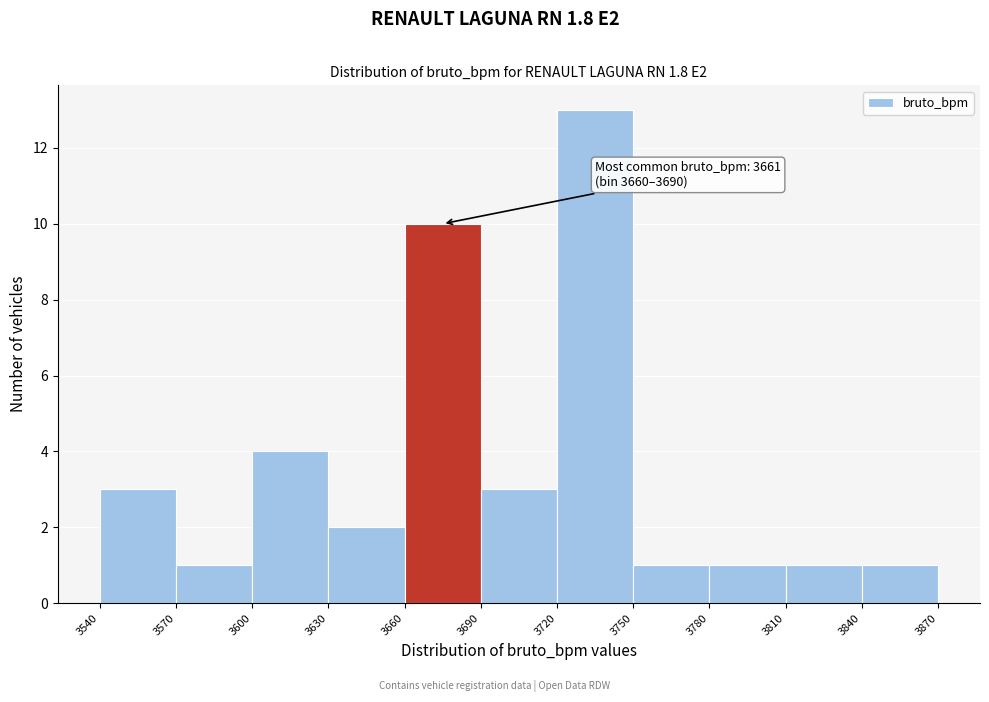

Over which range of the x-axis is the bar tallest?

3720 to 3750